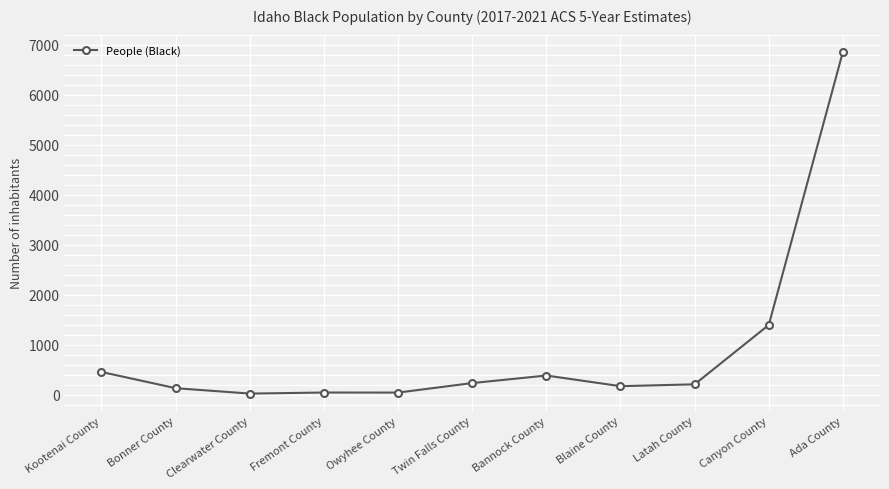

What is the ratio of the value at Ada County to the value at Owyhee County?

143.0